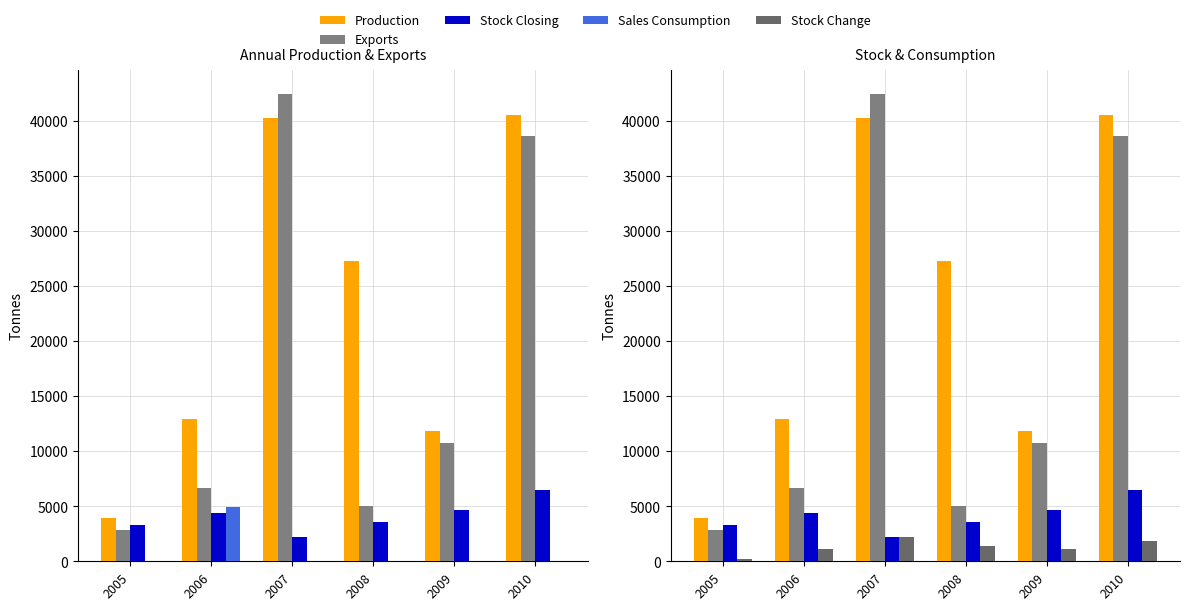

How many data points in Stock Change are less than 1380?

3